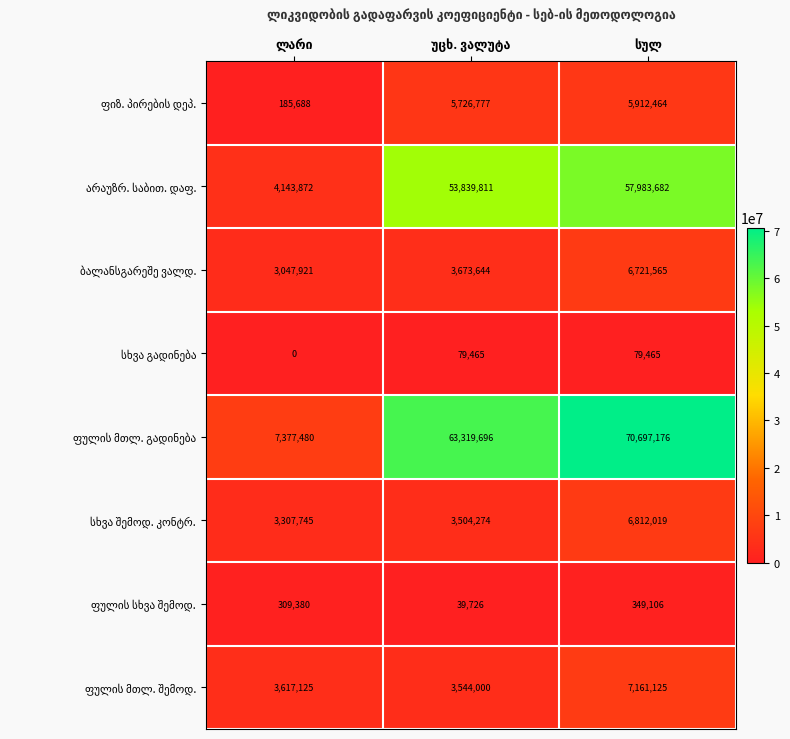

At how many categories does at least one series exceed 5263935?

3